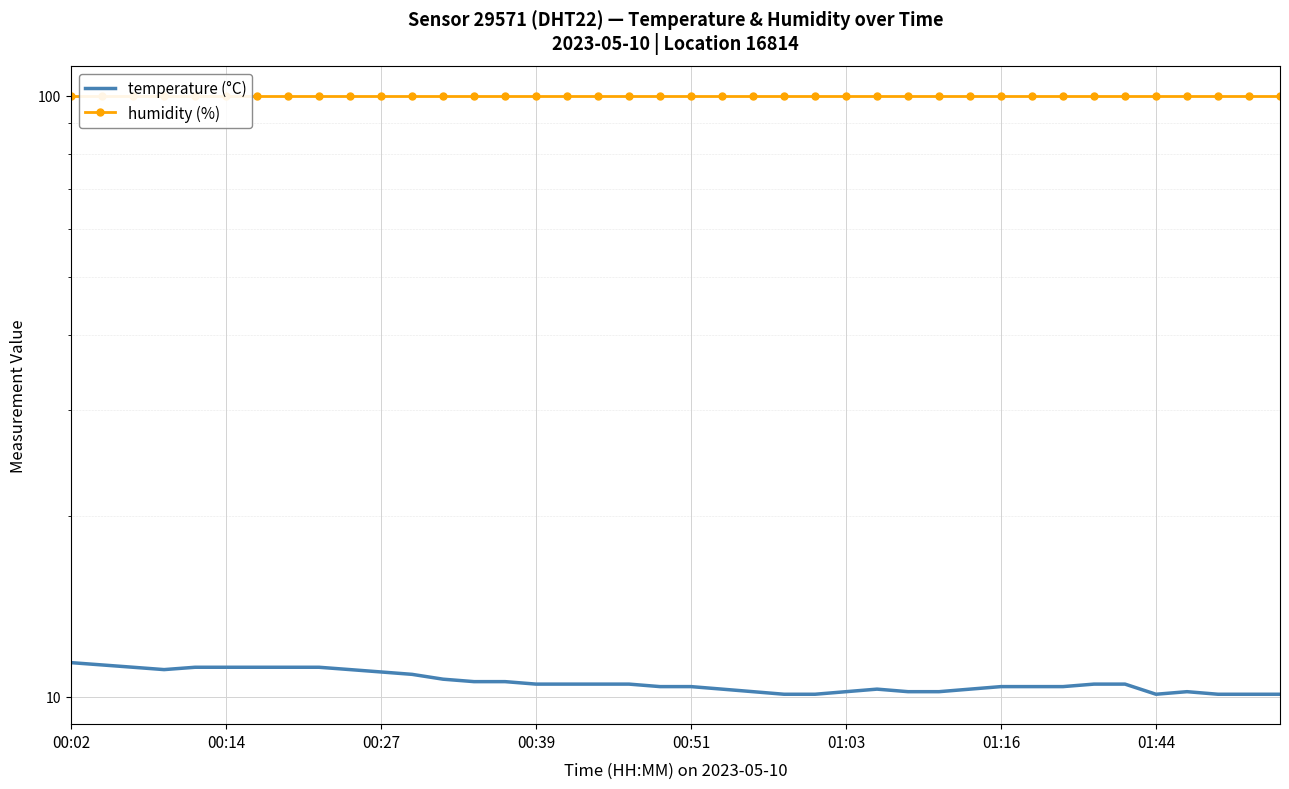

What is the highest value of the humidity (%) series?

99.9